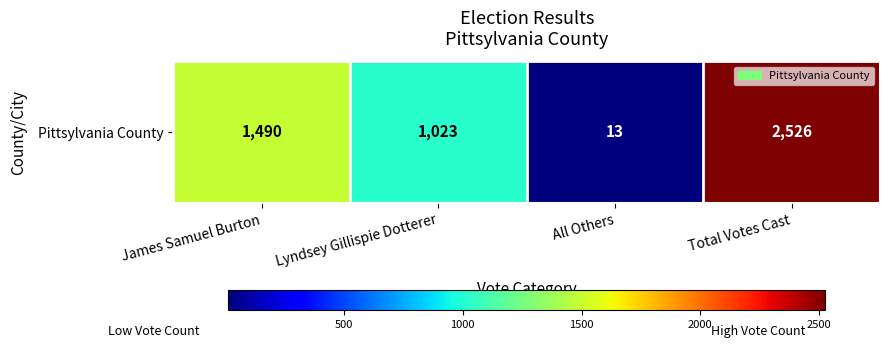

Count the number of categories in the chart.

4